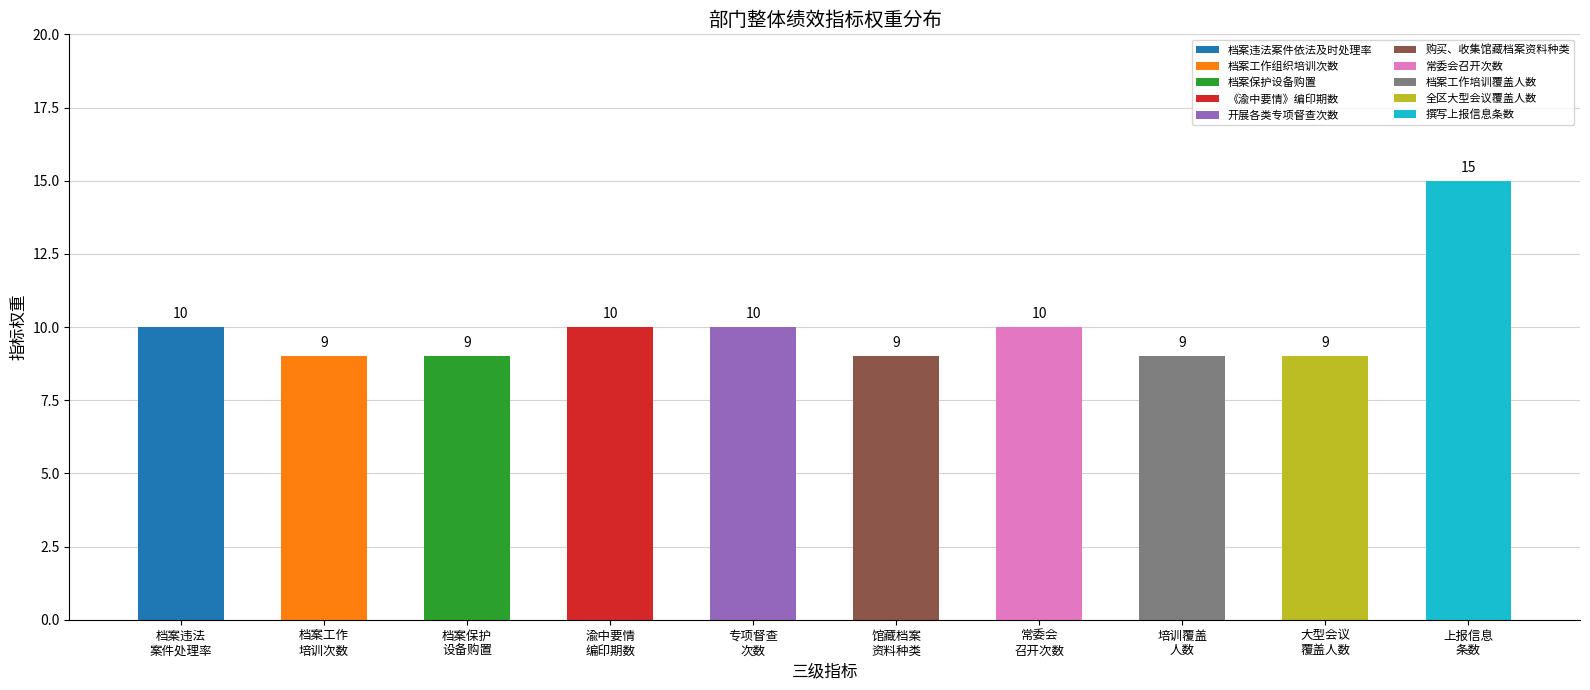

What is the sum of the values at 常委会
召开次数 and 专项督查
次数?

20